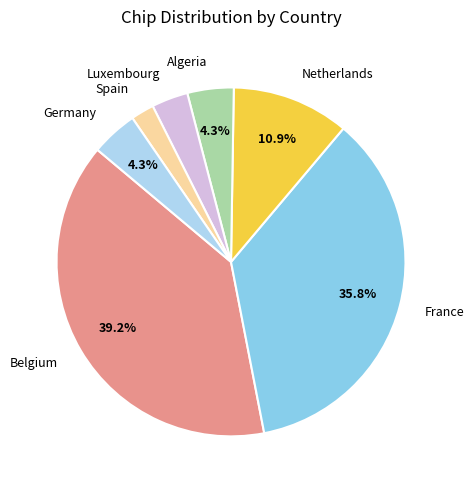

To the nearest percent, what is the combined percentage of Netherlands and Spain?

13%